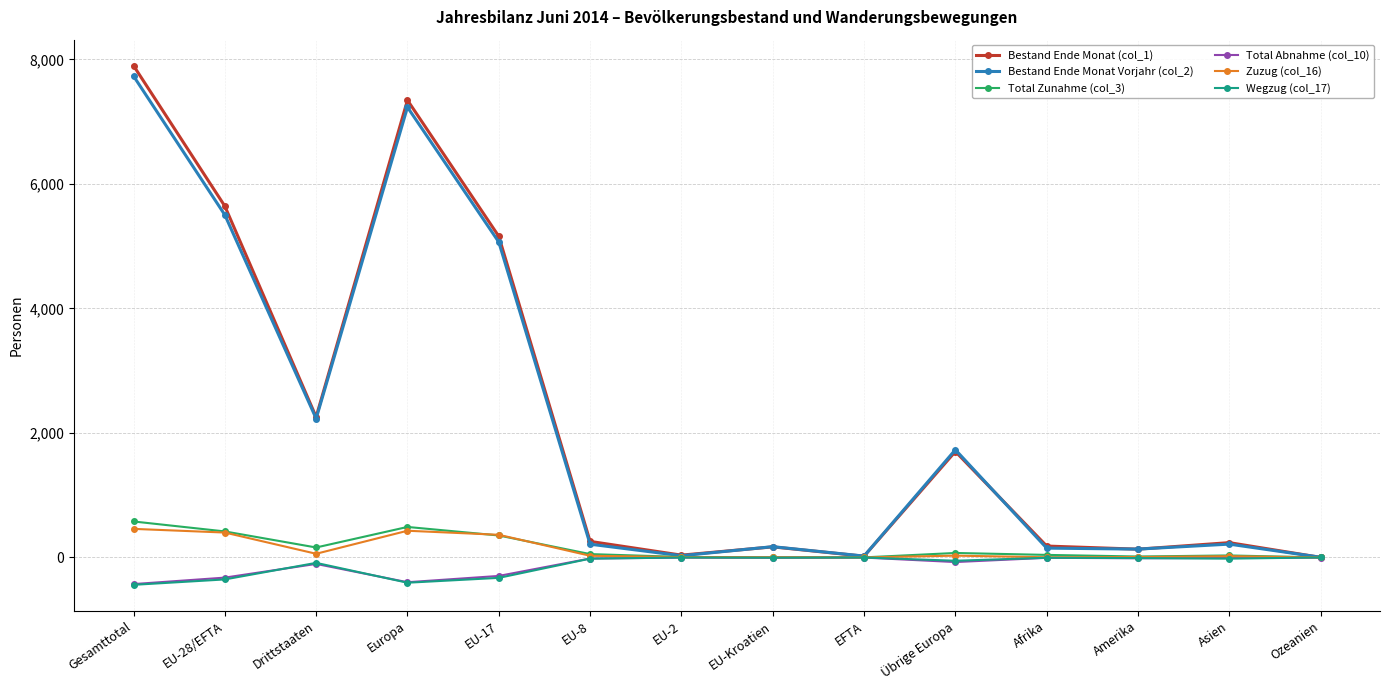

At which category does Wegzug (col_17) reach its first local peak?

Drittstaaten